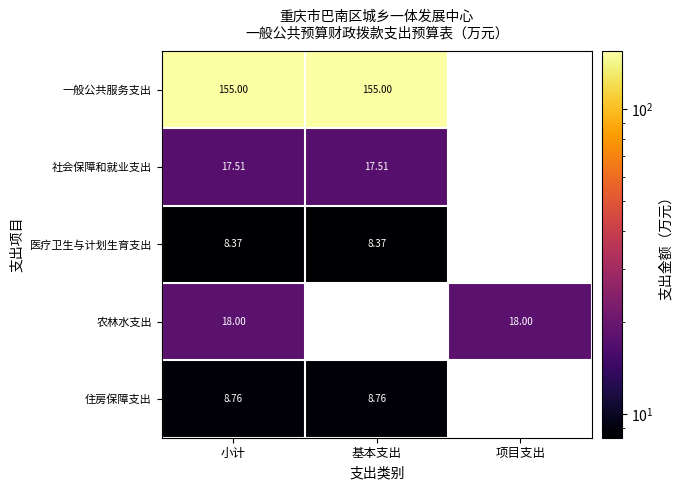

List the series in order of their peak value, highest first.

一般公共服务支出, 农林水支出, 社会保障和就业支出, 住房保障支出, 医疗卫生与计划生育支出